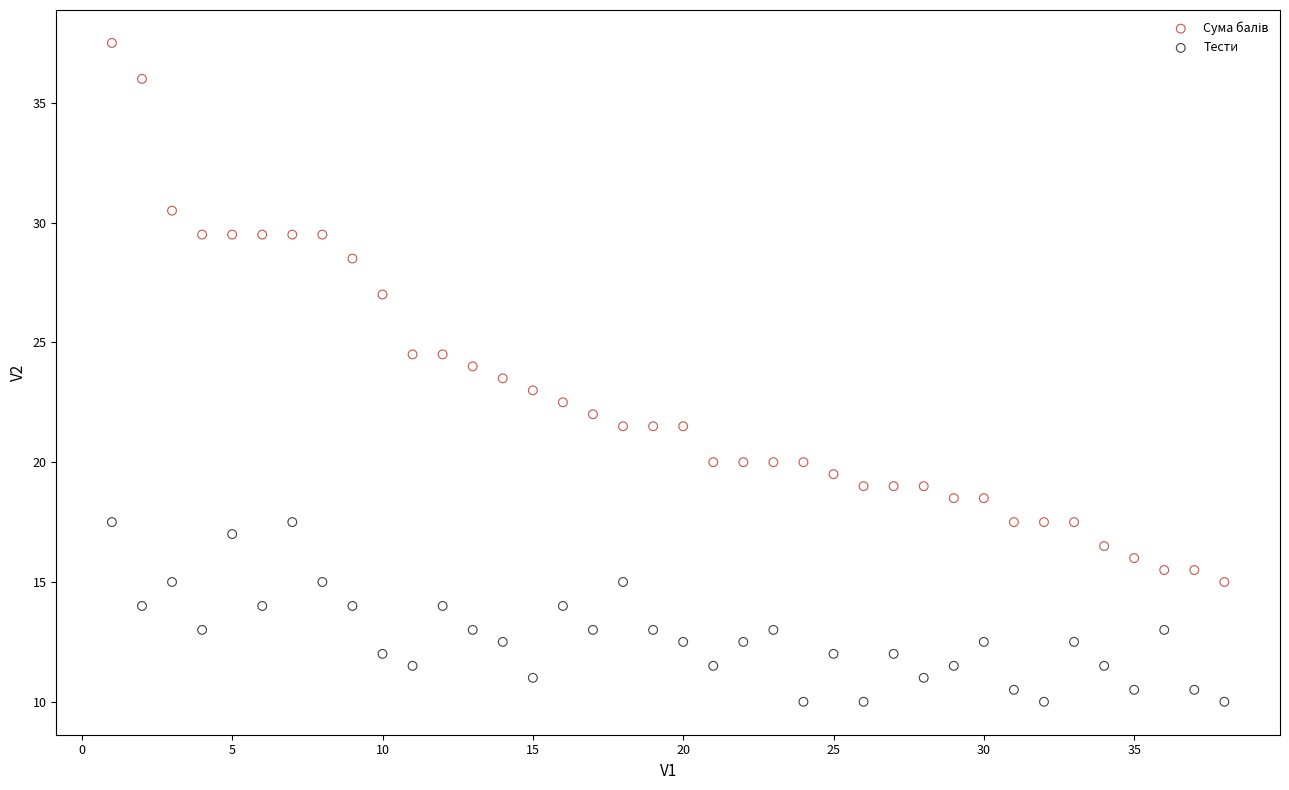

What is the X range (max minus min) for the scatter plot?

37.0